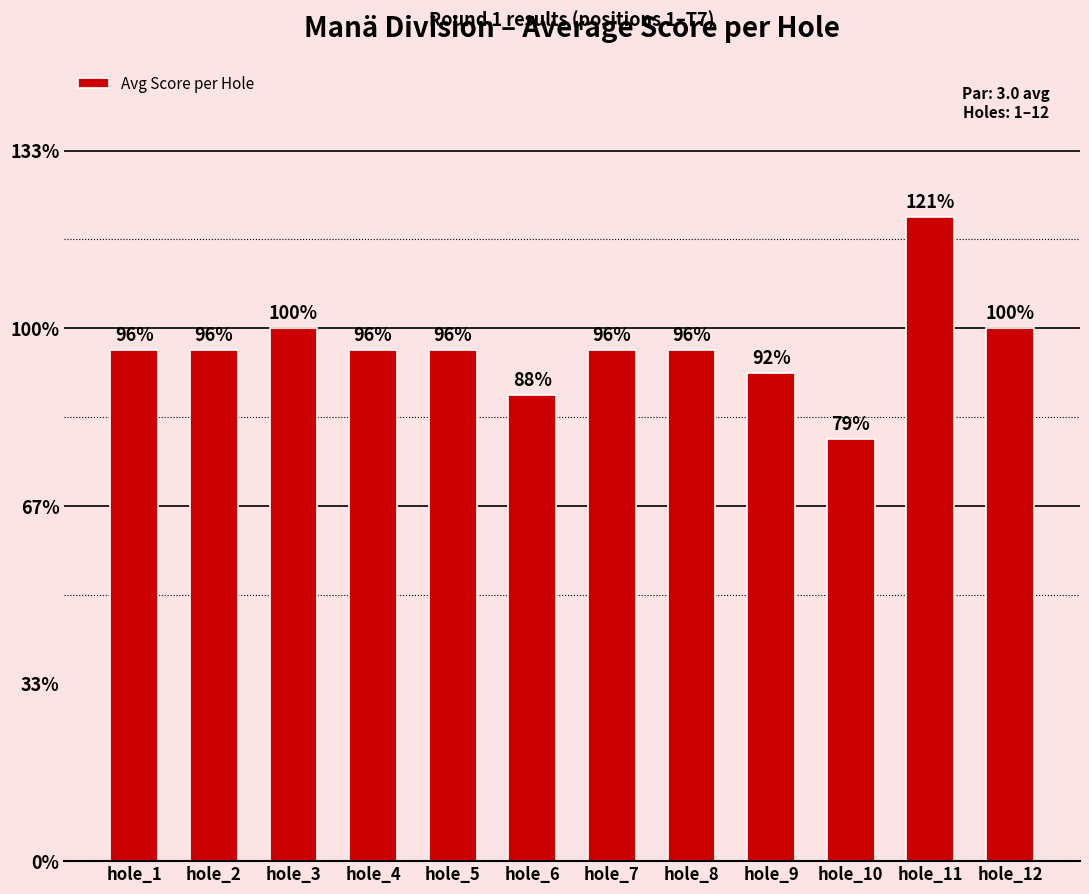

What is the value of the 2nd bar from the left?

2.9